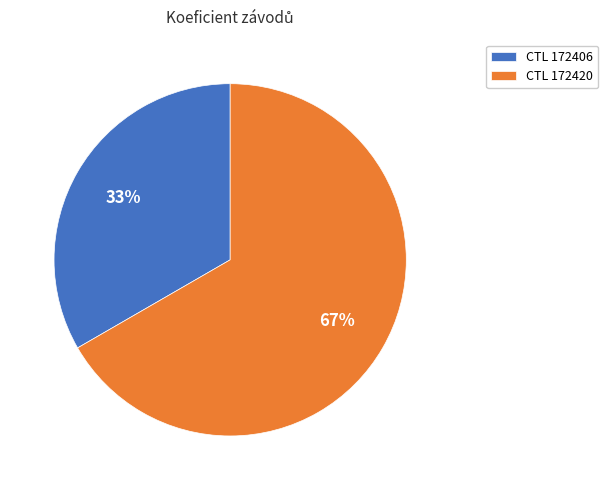

Count the number of slices in the pie.

2